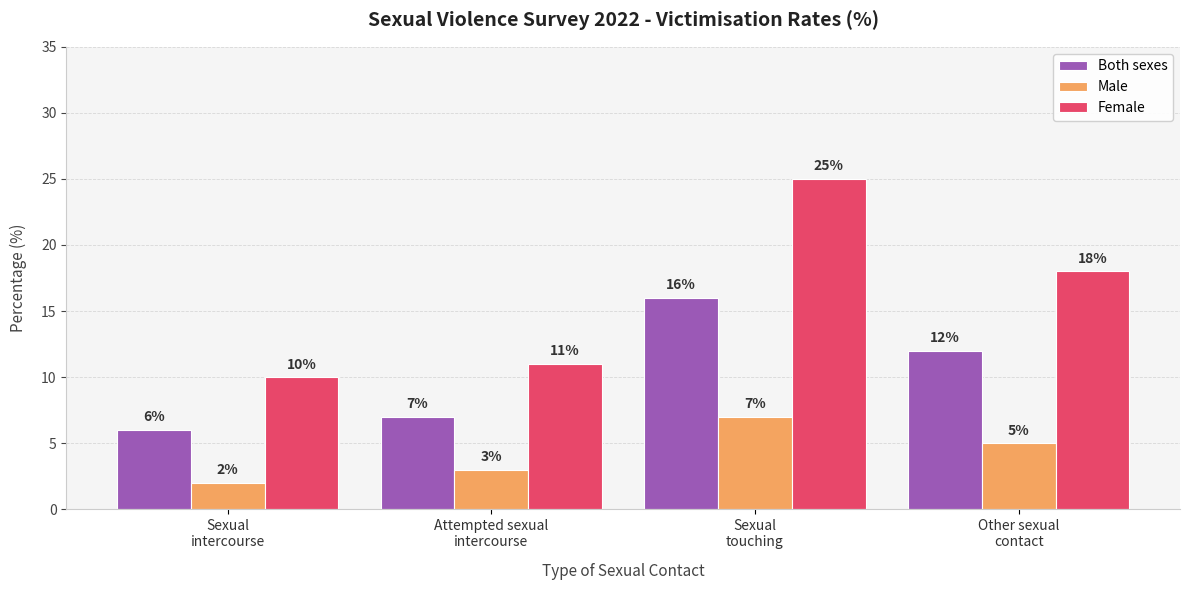

Reading left to right, what are all the values shown in this chart?

Both sexes: 6	7	16	12
Male: 2	3	7	5
Female: 10	11	25	18